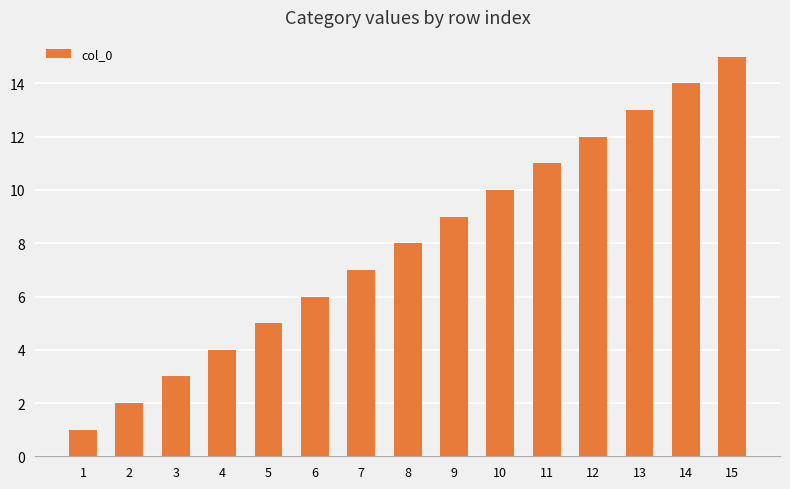

Reading left to right, extract all data points from this chart.

1	2	3	4	5	6	7	8	9	10	11	12	13	14	15